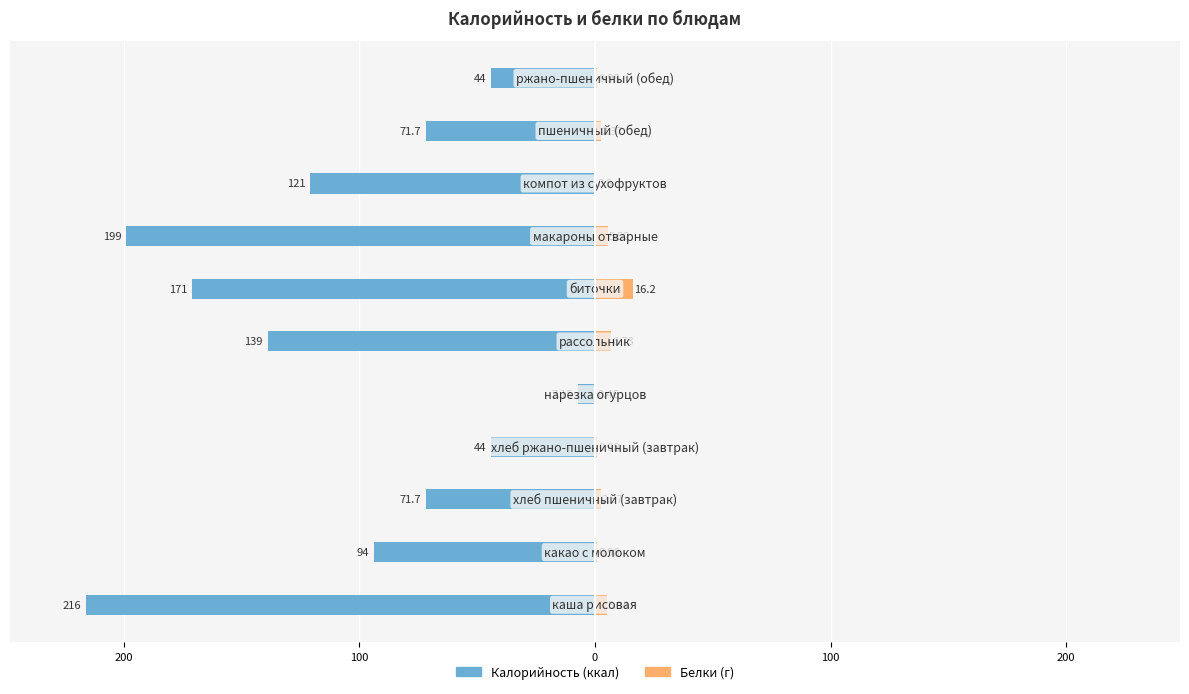

Reading left to right, transcribe all the data shown in this chart.

Калорийность: -216.0	-94.0	-71.7	-44.0	-7.2	-139.0	-171.0	-199.0	-121.0	-71.7	-44.0
Белки: 5.0	1.0	2.4	1.0	0.5	6.7	16.2	5.5	0.5	2.4	1.0